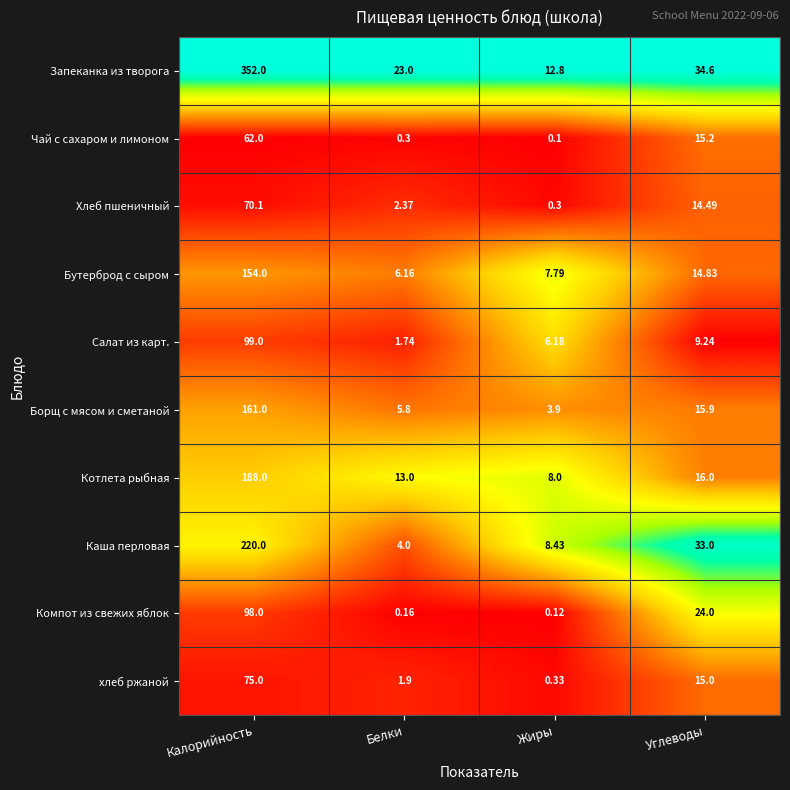

At Белки, list the series in order from smallest to largest.

Компот из свежих яблок, Чай с сахаром и лимоном, Салат из карт., хлеб ржаной, Хлеб пшеничный, Каша перловая, Борщ с мясом и сметаной, Бутерброд с сыром, Котлета рыбная, Запеканка из творога